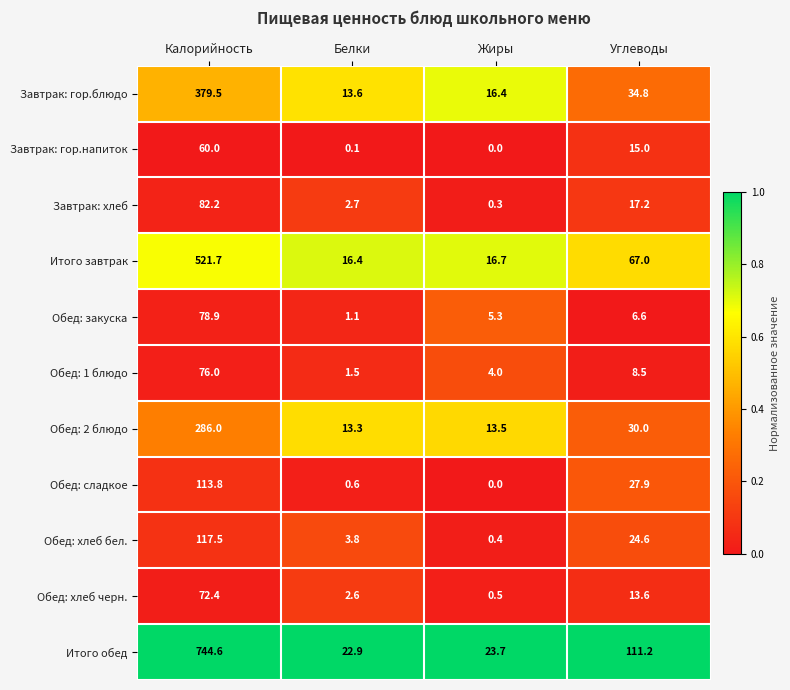

At which category is the sum across all series the highest?

Калорийность